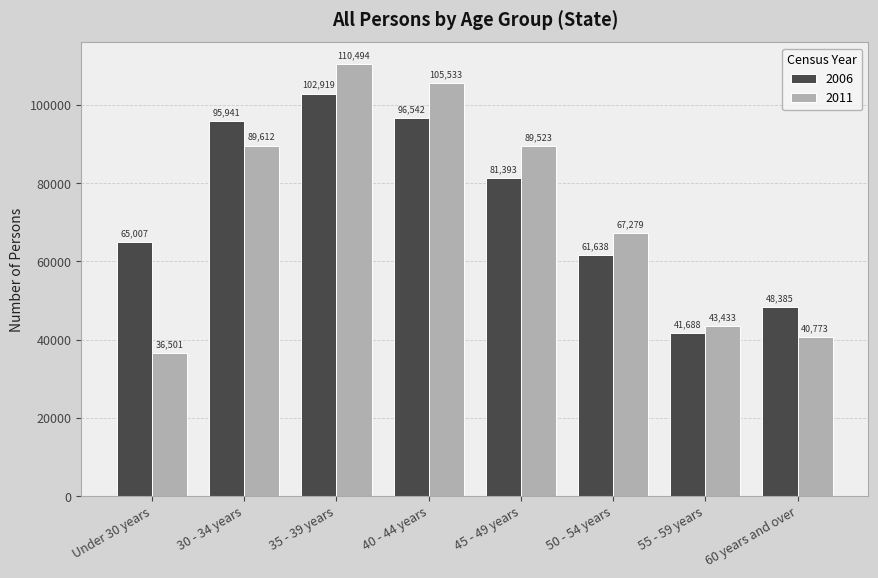

At which category does the chart reach its peak across all series?

35 - 39 years